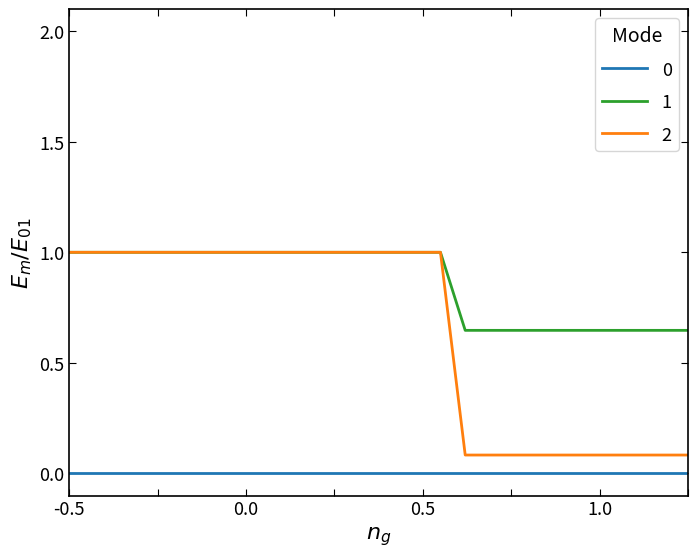

True or false: 2 and 0 intersect in this chart.

False